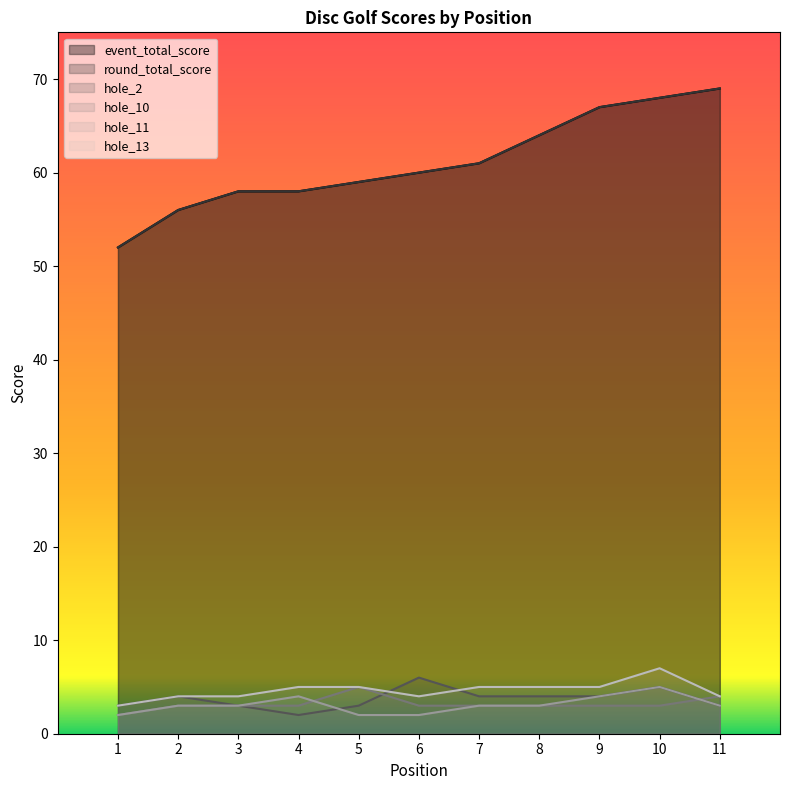

Reading left to right, extract all data points from this chart.

event_total_score: 1=52	2=56	3=58	4=58	5=59	6=60	7=61	8=64	9=67	10=68	11=69
round_total_score: 1=52	2=56	3=58	4=58	5=59	6=60	7=61	8=64	9=67	10=68	11=69
hole_2: 1=3	2=4	3=3	4=2	5=3	6=6	7=4	8=4	9=4	10=5	11=3
hole_10: 1=2	2=3	3=3	4=3	5=5	6=3	7=3	8=3	9=3	10=3	11=4
hole_11: 1=2	2=3	3=3	4=4	5=2	6=2	7=3	8=3	9=4	10=5	11=3
hole_13: 1=3	2=4	3=4	4=5	5=5	6=4	7=5	8=5	9=5	10=7	11=4